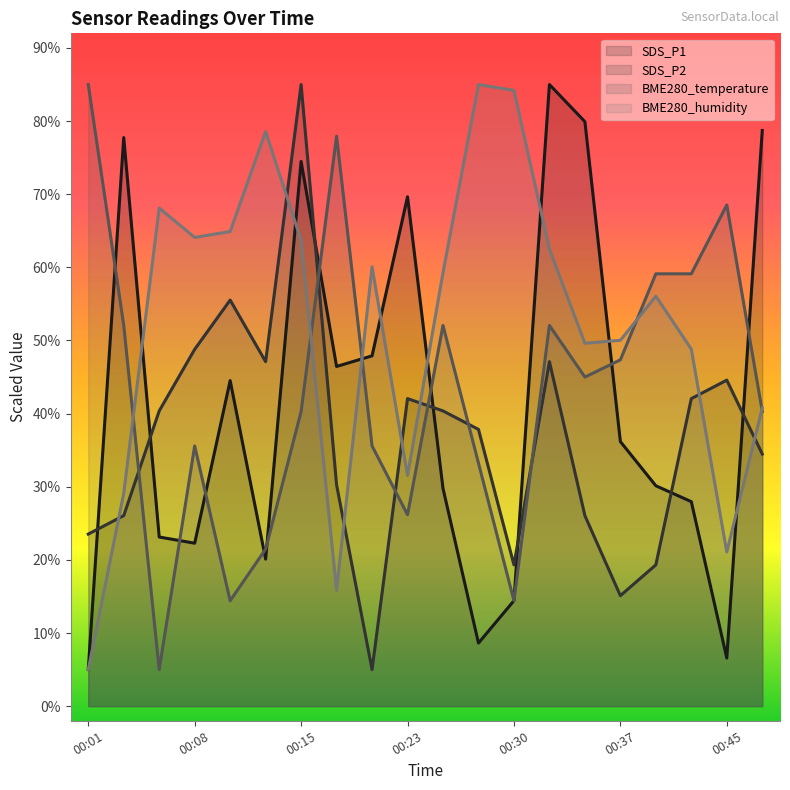

What is the difference between the highest and lowest values at 00:06?

63.1